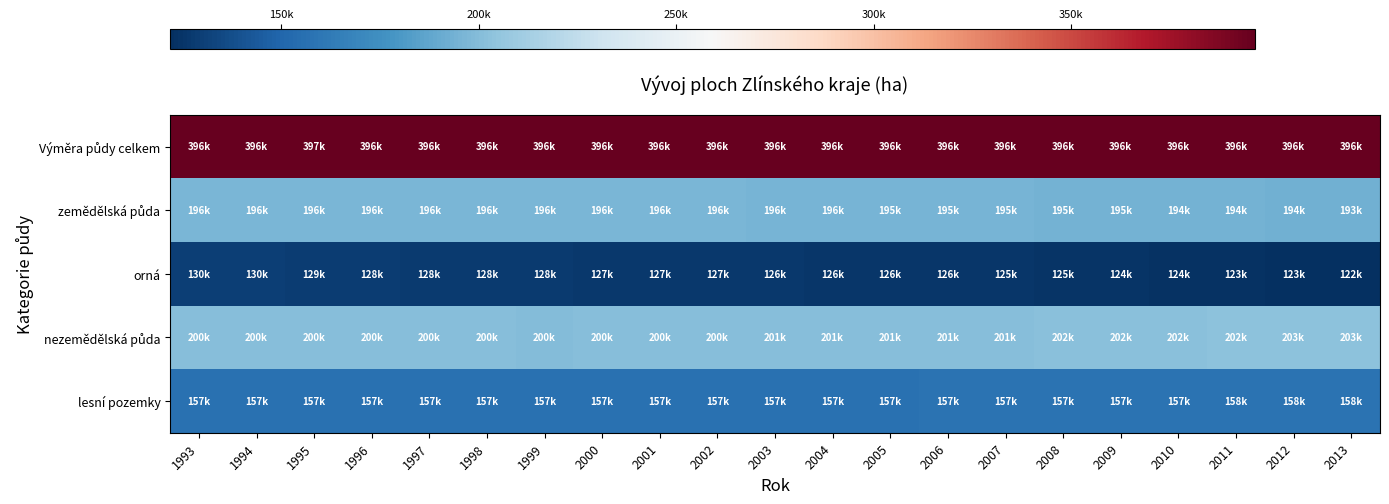

What is the difference between the highest and lowest values at 1996?

268209